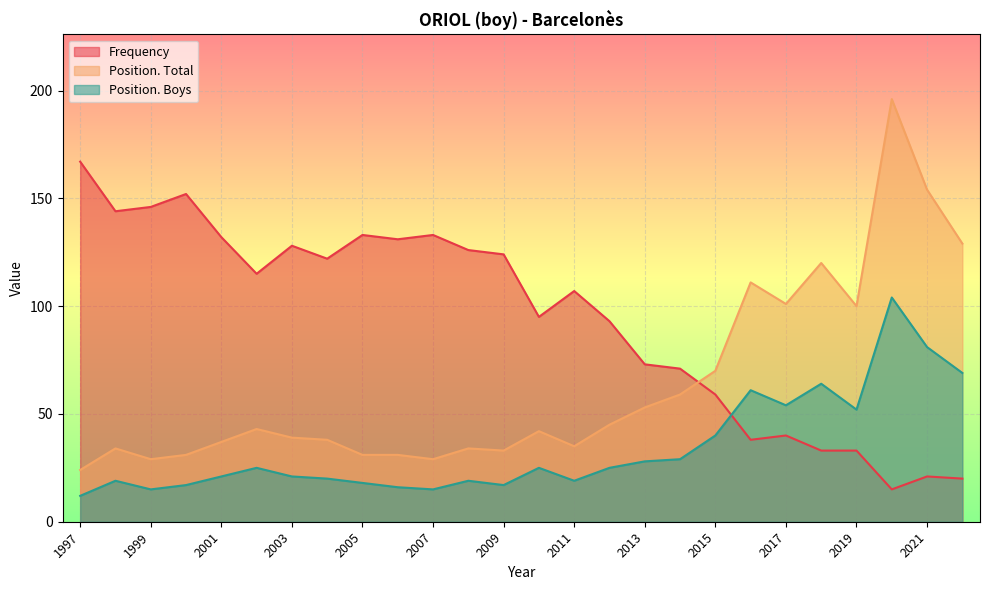

How many intersections are there between Position. Total and Frequency?

1